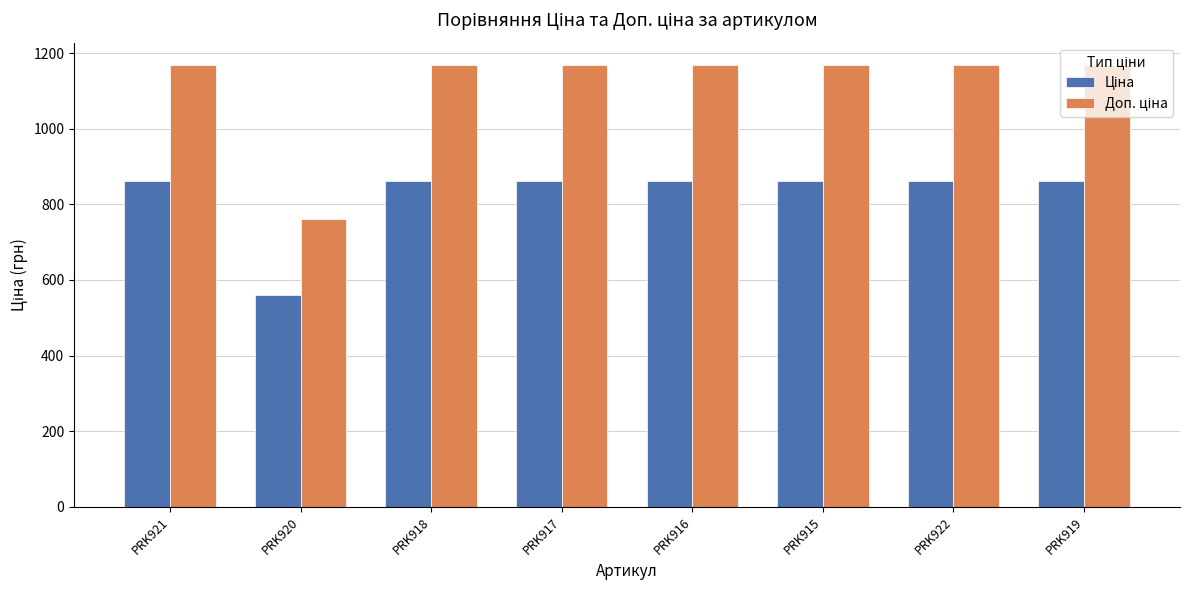

What is the smallest value displayed?

560.8